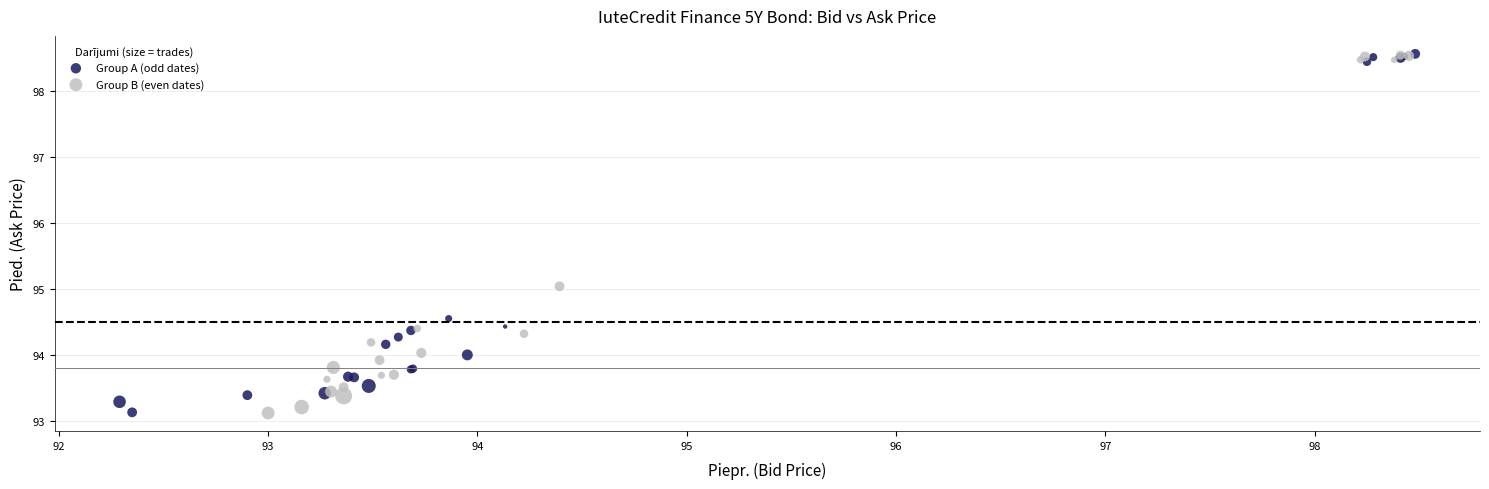

What are all the series names shown in the legend?

Group A (odd dates), Group B (even dates)